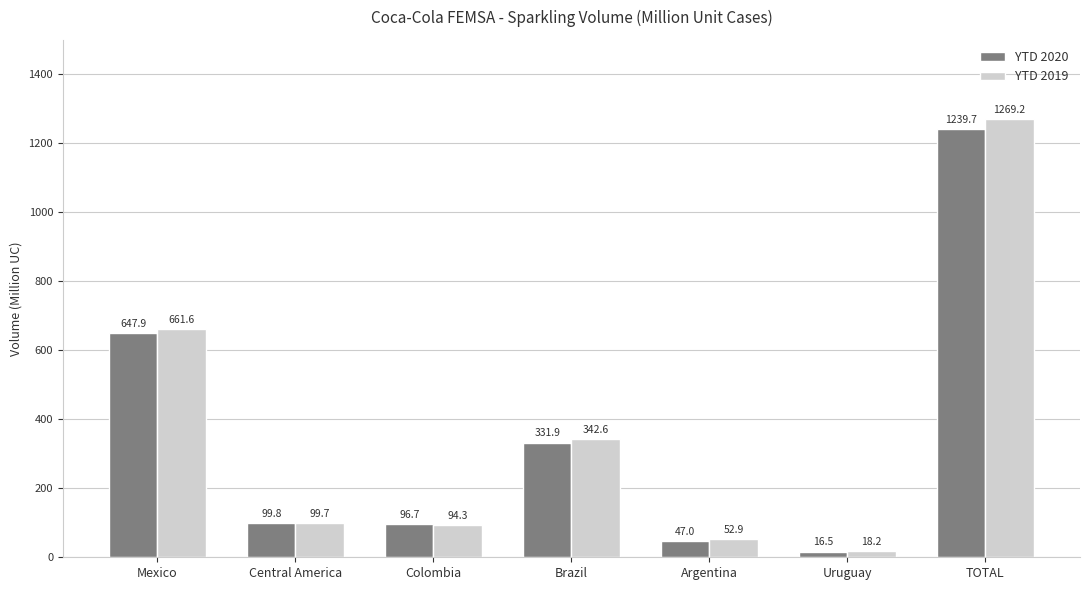

Is it true that YTD 2020 equals 96.7 at Colombia?

True